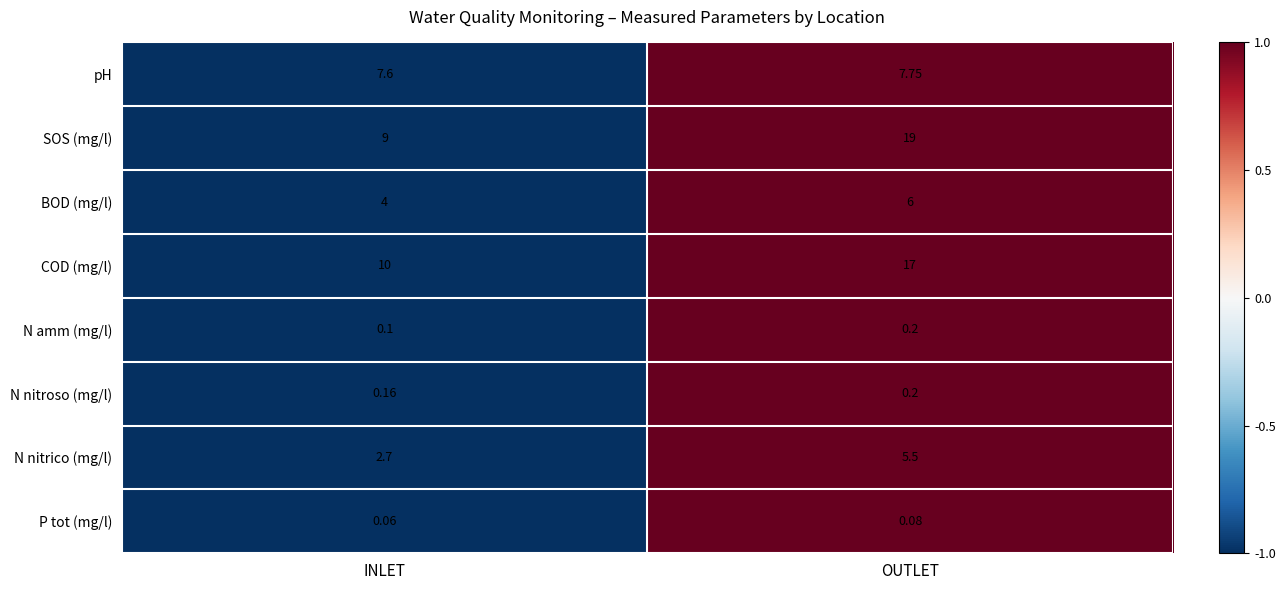

Rank the series at INLET from highest to lowest value.

COD (mg/l), SOS (mg/l), pH, BOD (mg/l), N nitrico (mg/l), N nitroso (mg/l), N amm (mg/l), P tot (mg/l)